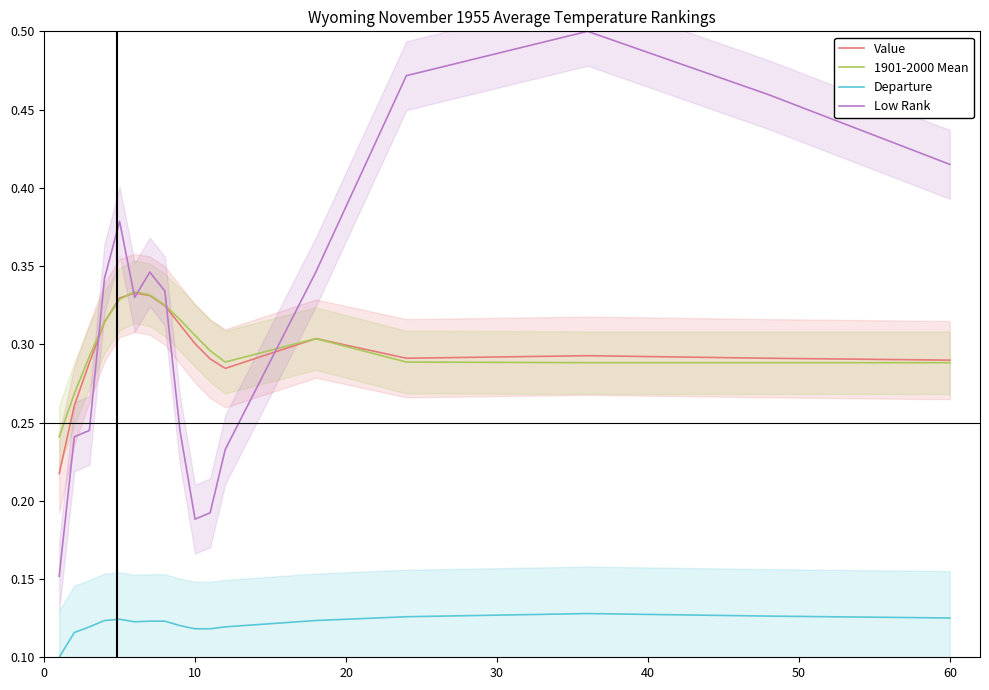

True or false: Value and Departure intersect in this chart.

False